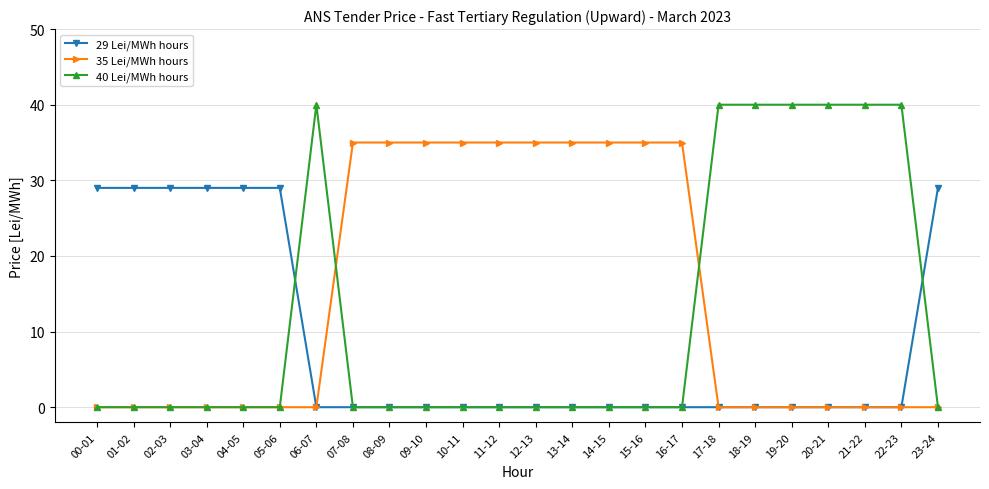

Count the number of data series in this chart.

3